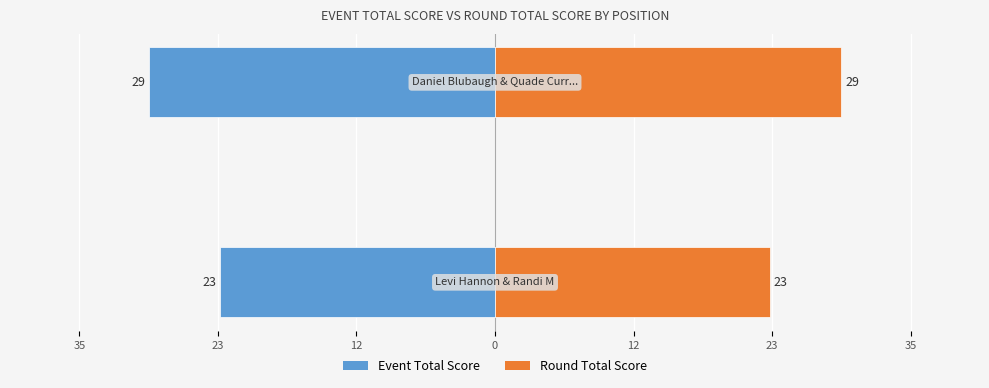

What is the difference between the maximum and minimum values in the Event Total Score series?

6